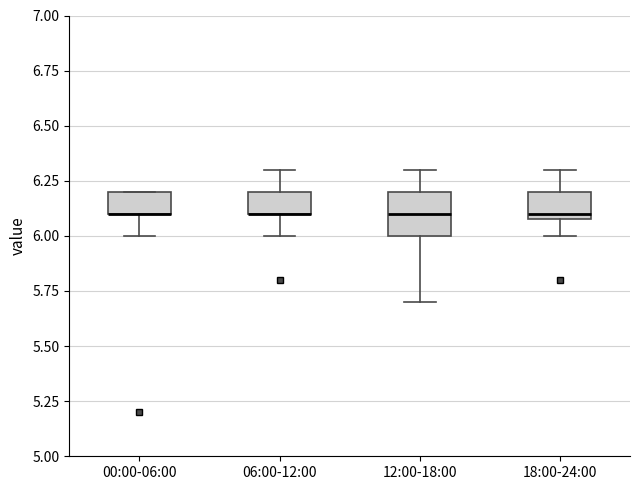

Reading left to right, read every box against the y-axis: the position of its median line, the range the box covers, and the ends of its whiskers. The values are not printed on the chart, so give them approximately, as read against the axis.

00:00-06:00: median 6.1 (drawn on the box's lower edge), box 6.1 to 6.2, whiskers 6.0 to 6.2
06:00-12:00: median 6.1 (drawn on the box's lower edge), box 6.1 to 6.2, whiskers 6.0 to 6.3
12:00-18:00: median 6.1, box 6.0 to 6.2, whiskers 5.7 to 6.3
18:00-24:00: median 6.1 (just above the box's lower edge), box 6.1 to 6.2, whiskers 6.0 to 6.3